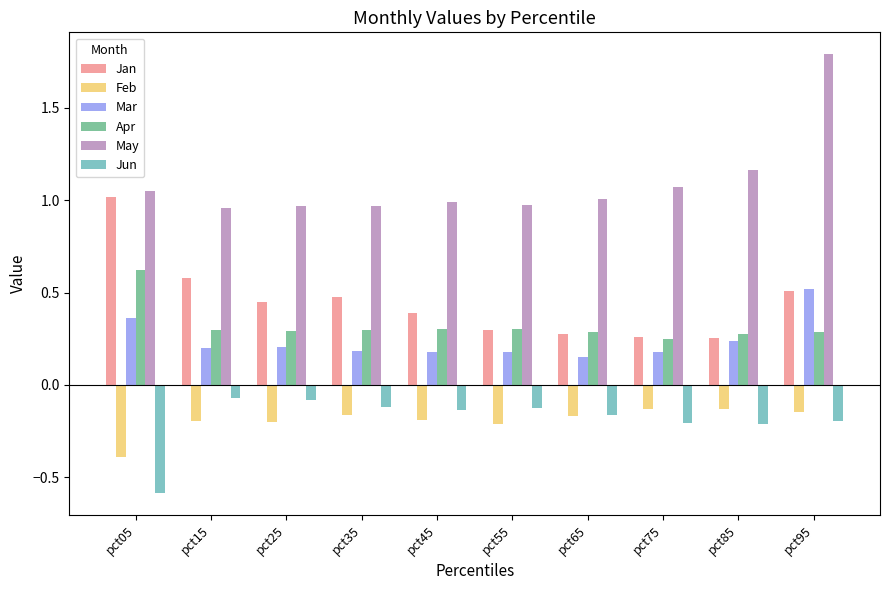

What are all the series names shown in the legend?

Jan, Feb, Mar, Apr, May, Jun